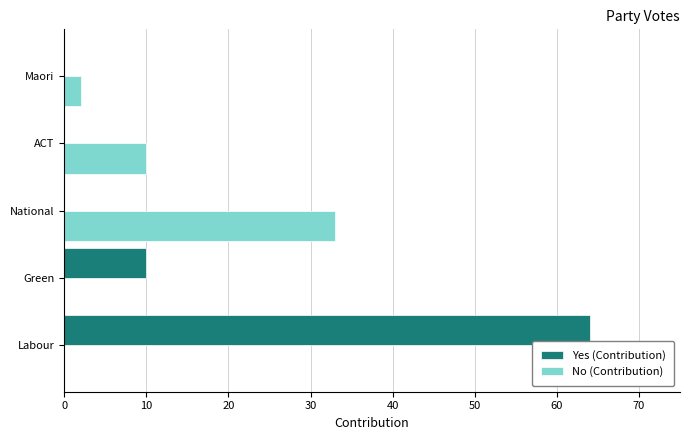

At which label does No (Contribution) reach its peak?

National